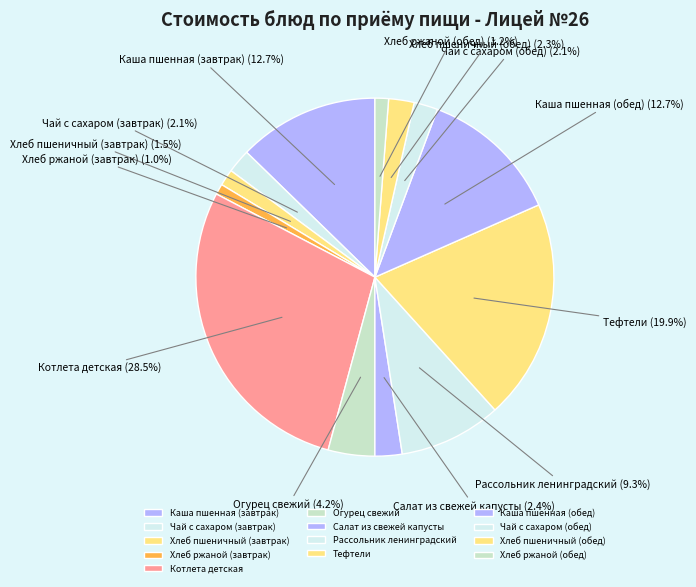

What is the ratio of the value at Чай с сахаром (обед) to the value at Хлеб пшеничный (обед)?

0.9